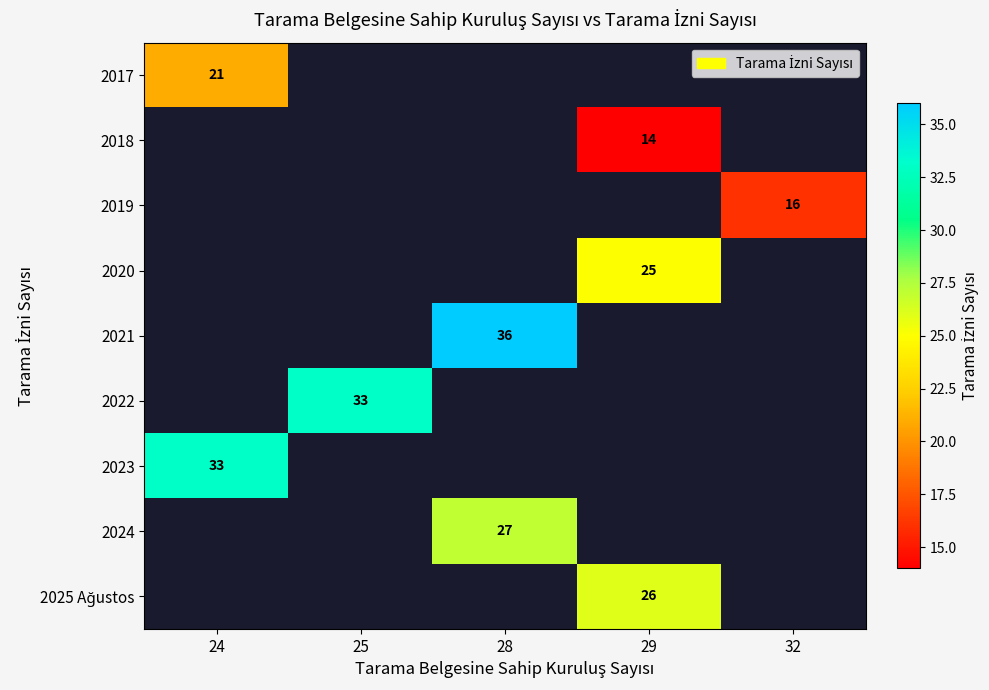

Is the value of 2022 at 29 greater than the value of 2024 at 24?

No